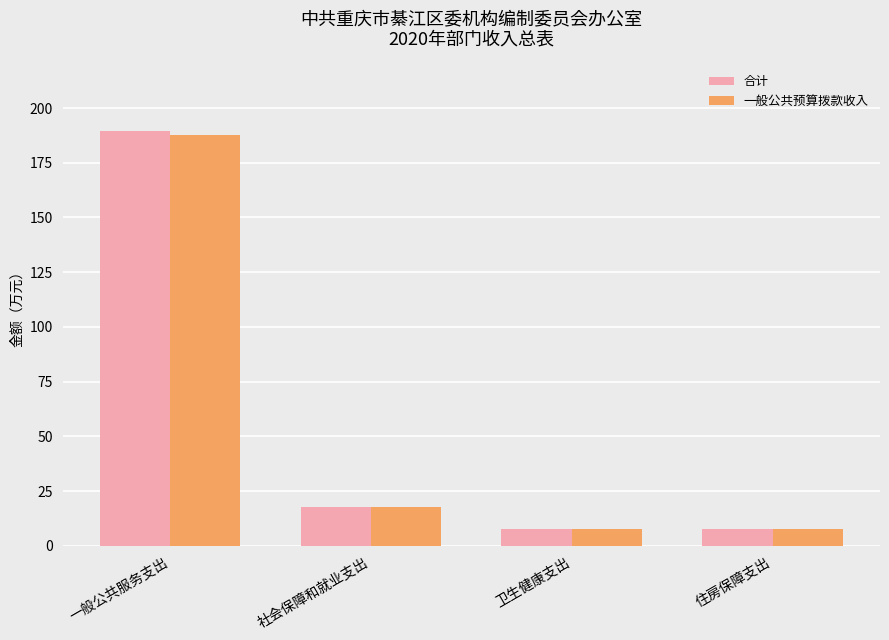

The 合计 series shows 271.9 at 一般公共服务支出. True or false?

False